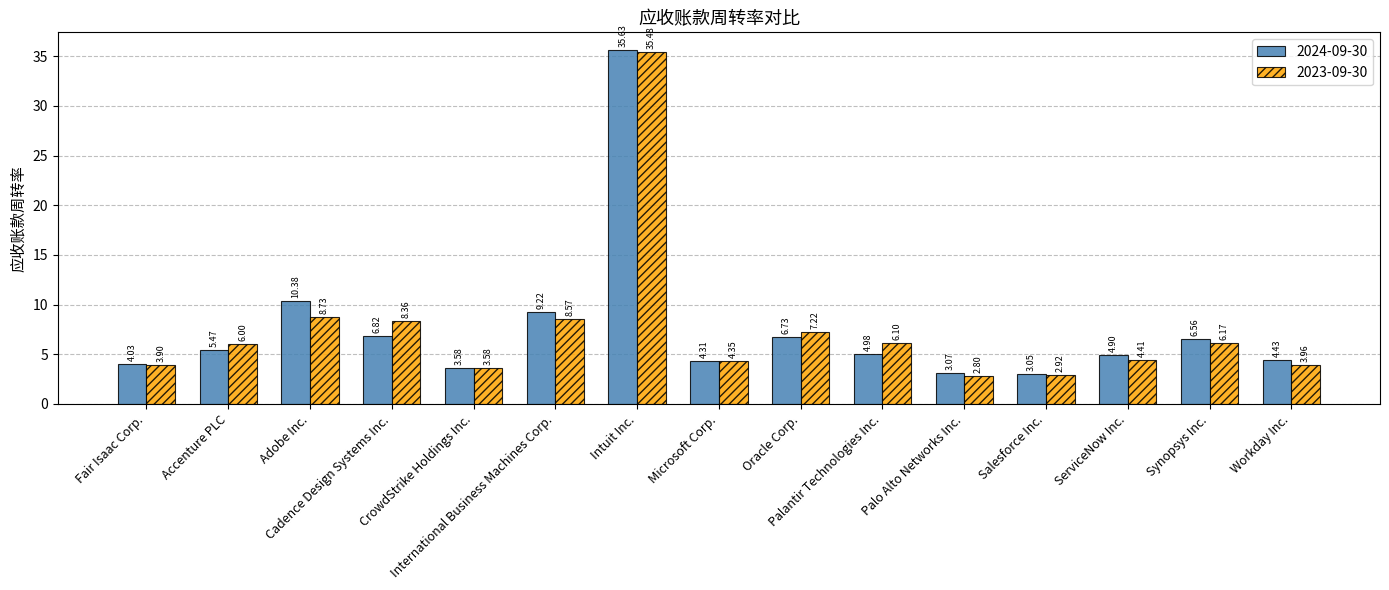

What is the label of the 3rd bar from the right?

ServiceNow Inc.